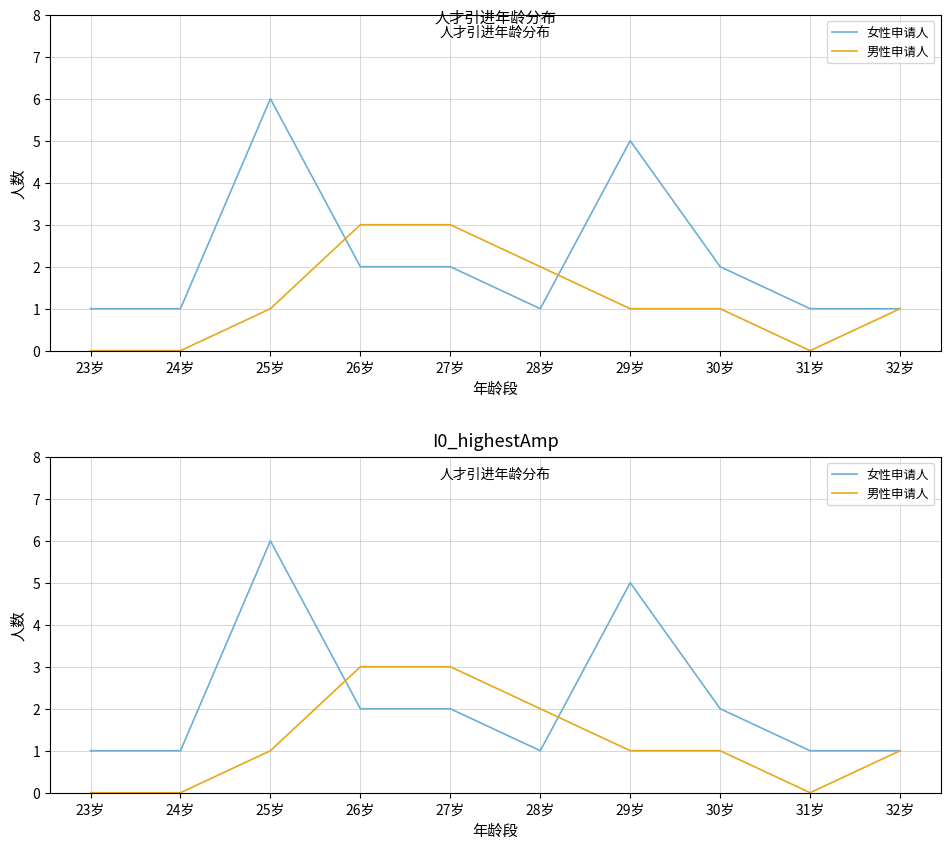

What is the value of the 女性申请人 point at the 5th from the left?

2